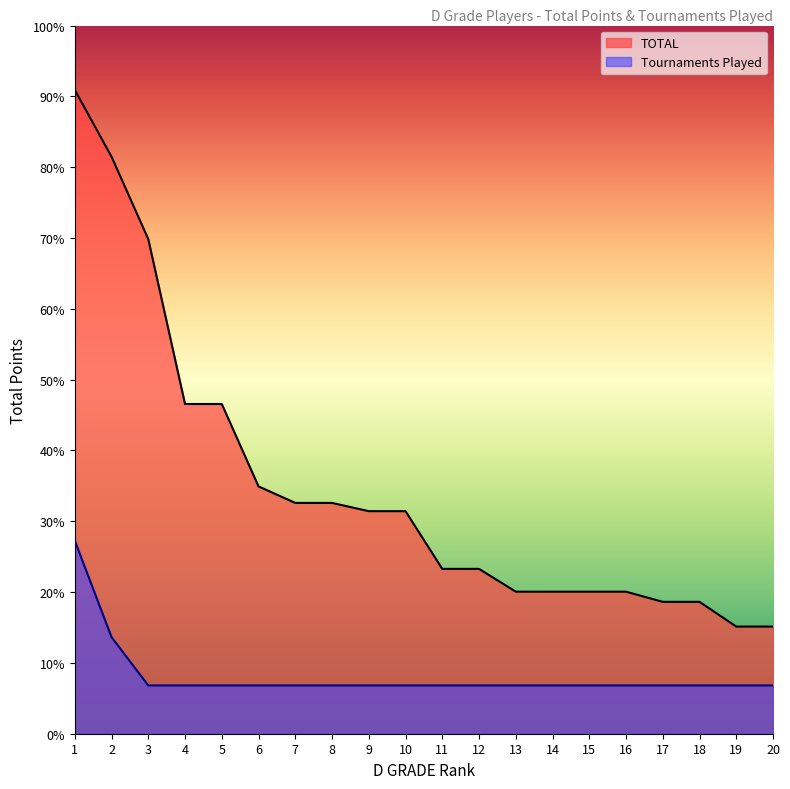

The value of Tournaments Played at 20 is 285.0. True or false?

False